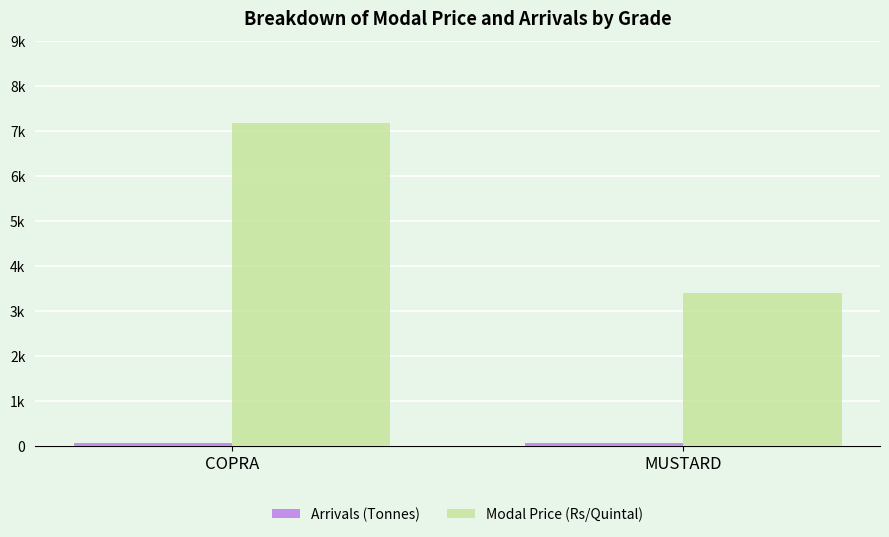

Are the bars grouped side by side (vs. stacked)?

Yes